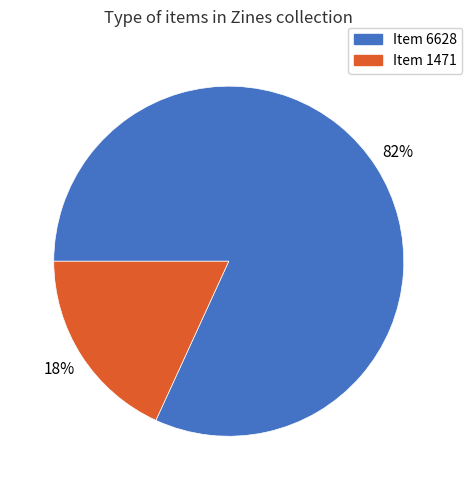

To the nearest percent, what percentage of the pie is Item 6628?

82%